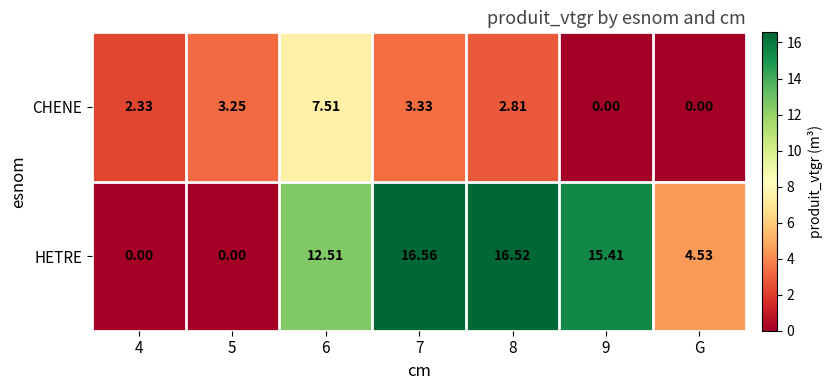

Between 5 and 6, which series saw the biggest shift?

HETRE